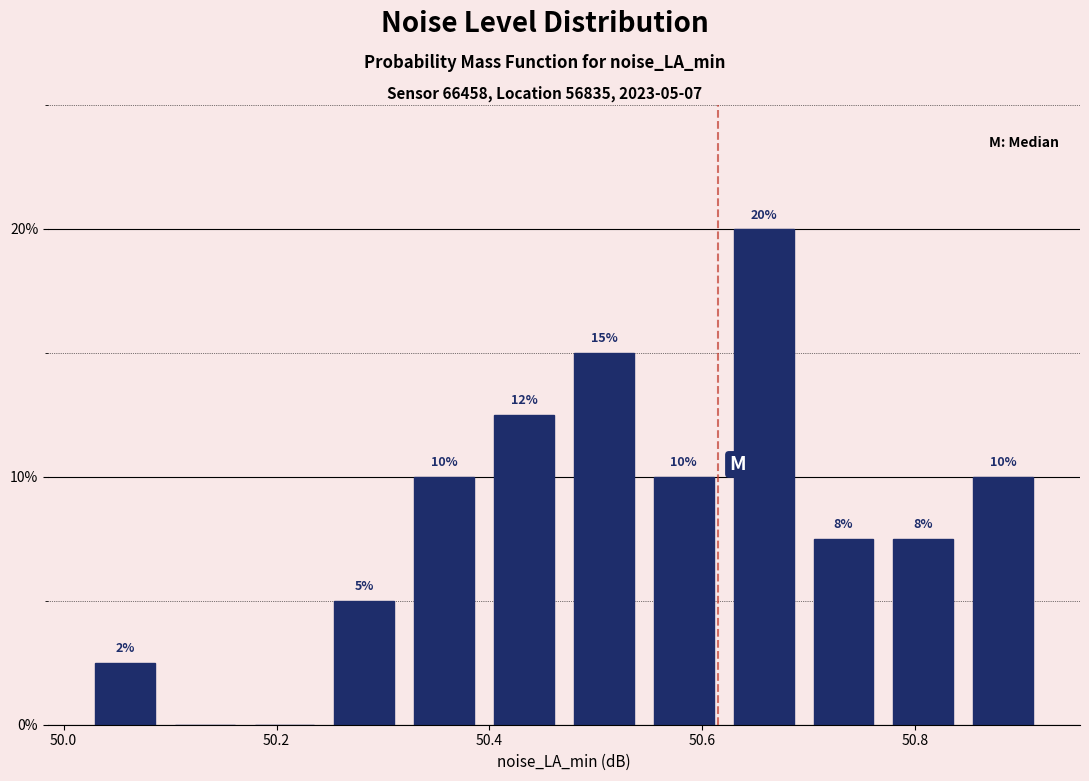

Around what value on the x-axis is the tallest bar? Give the approximate position of its centre, as read against the axis.

50.66